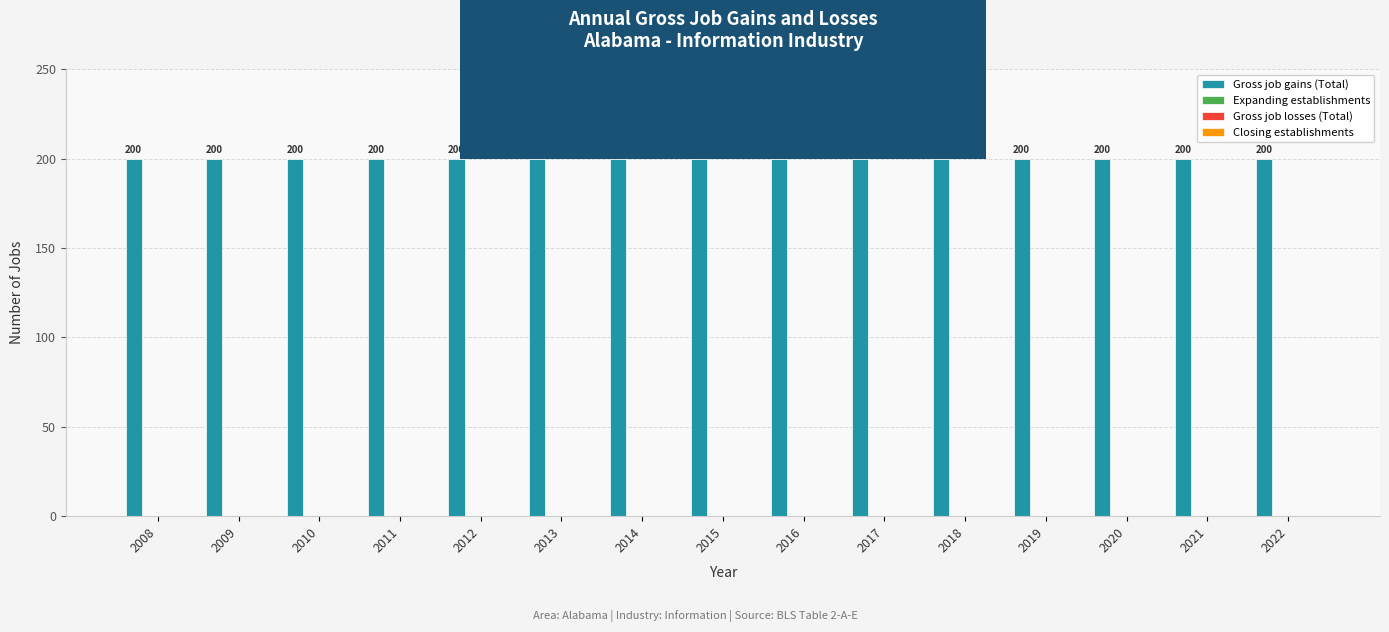

List the labels in order of Gross job losses (Total) value, smallest first.

2008, 2009, 2010, 2011, 2012, 2013, 2014, 2015, 2016, 2017, 2018, 2019, 2020, 2021, 2022